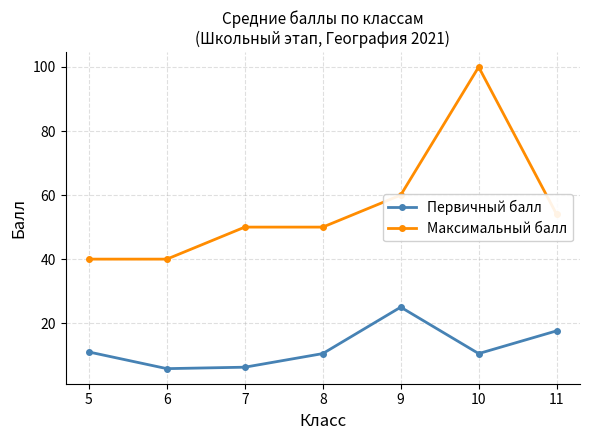

How many lines are shown in the chart?

2